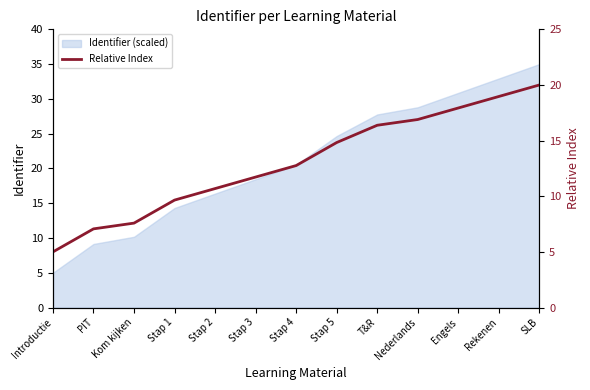

What is the greatest value displayed?

20.0